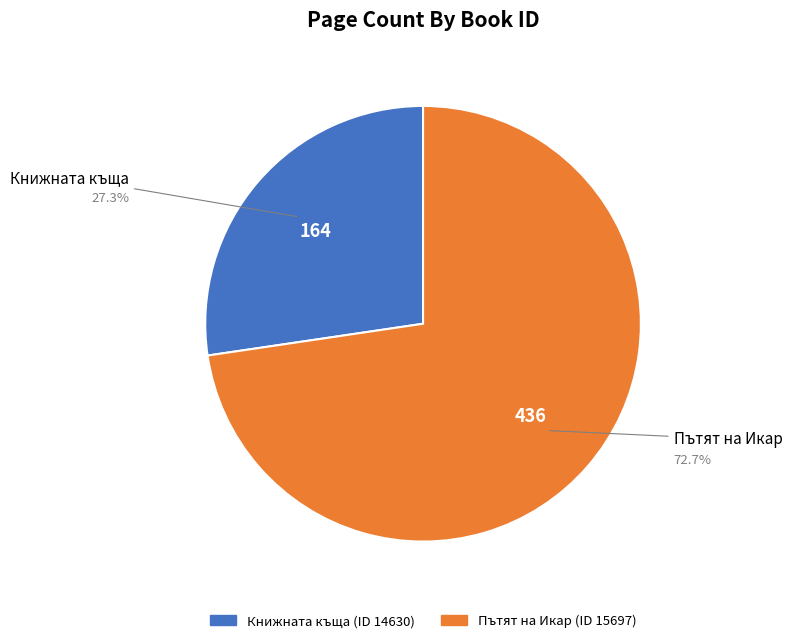

Is there a majority slice in this chart?

Yes